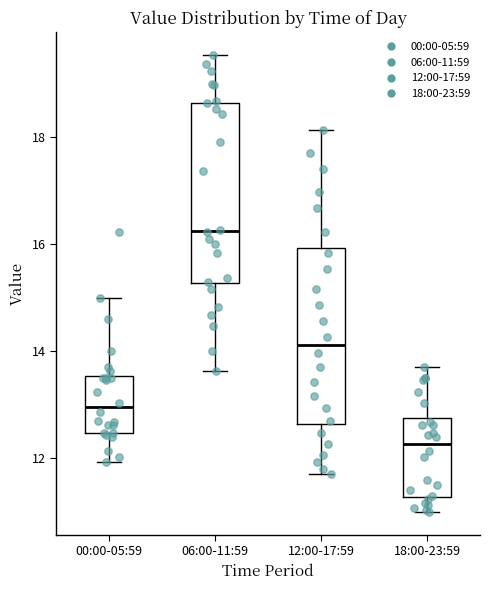

Where does the median line of the box for 00:00-05:59 sit on the y-axis? The values are not printed on the chart, so give them approximately, as read against the axis.

13.0